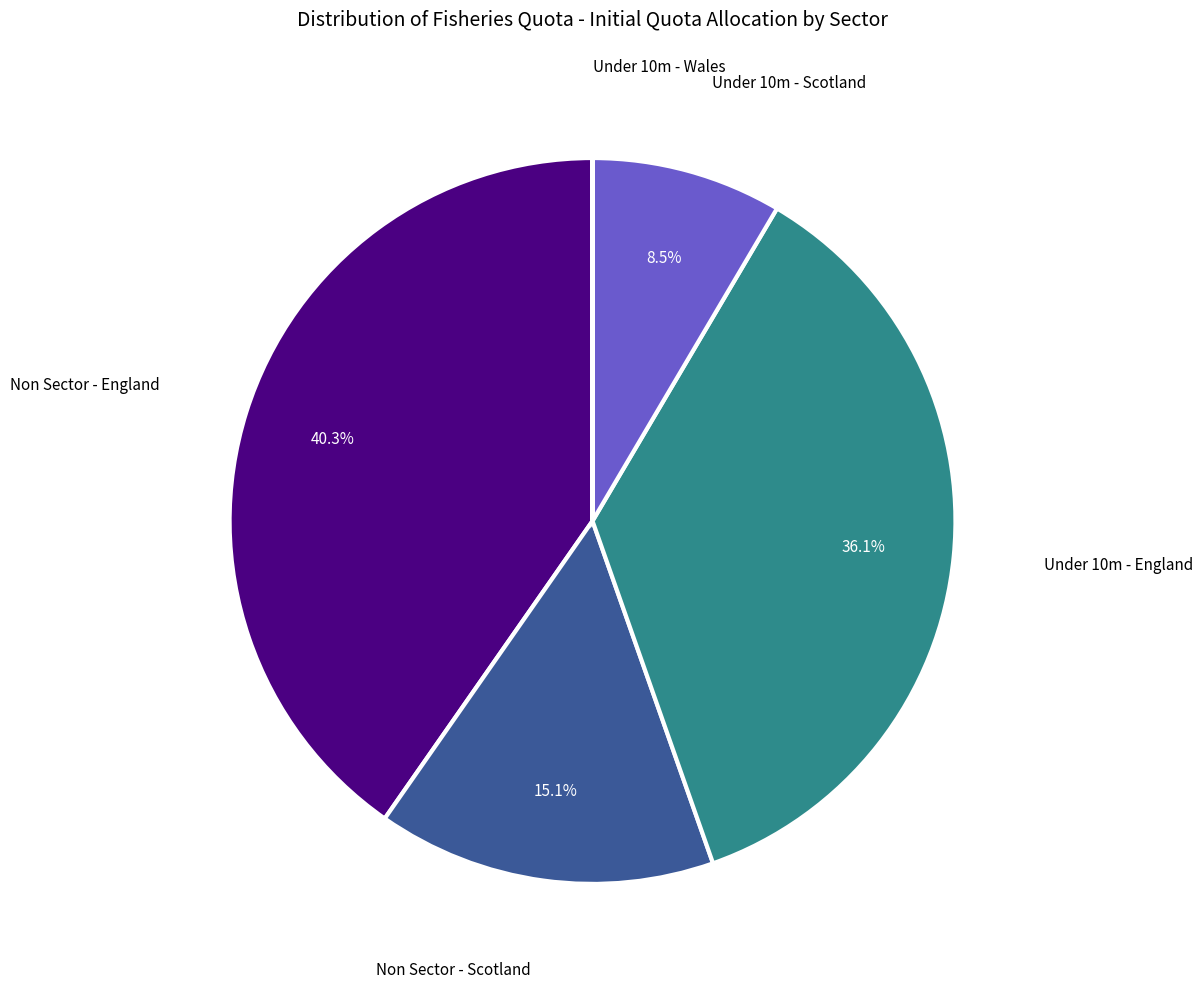

To the nearest percent, what is the average slice percentage?

20%